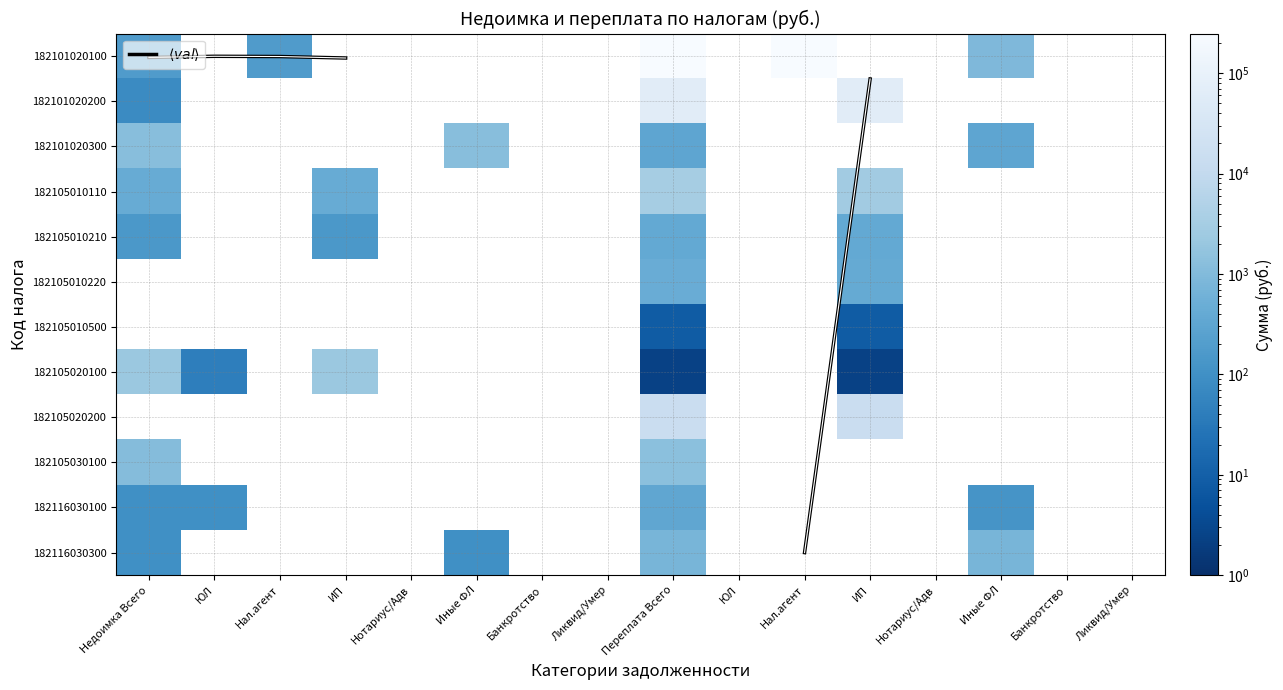

Which category has the lowest value in the 182101020300 series?

Переплата Всего